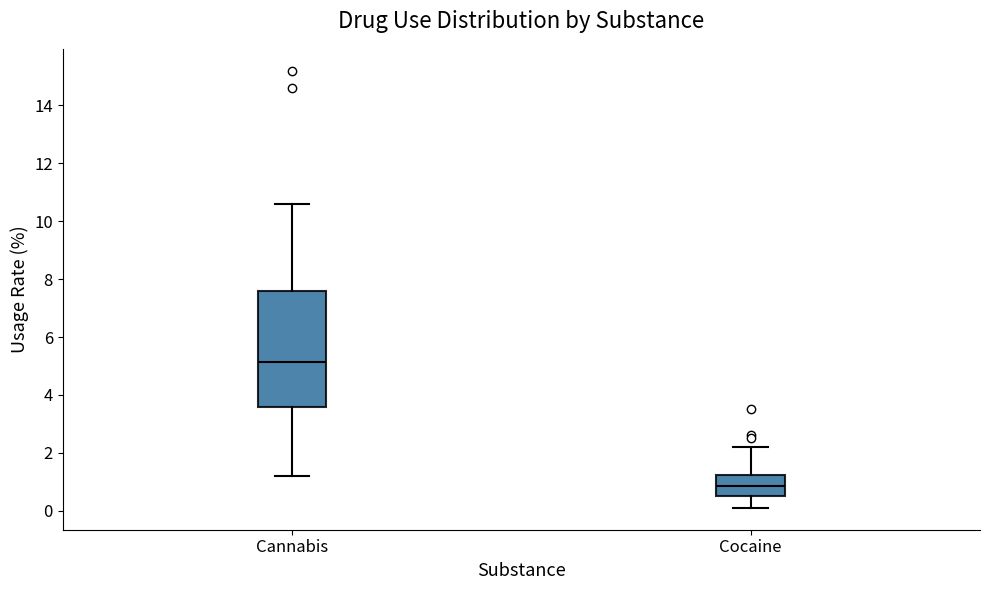

Which box is the tallest, from its lower edge to its upper edge?

Cannabis